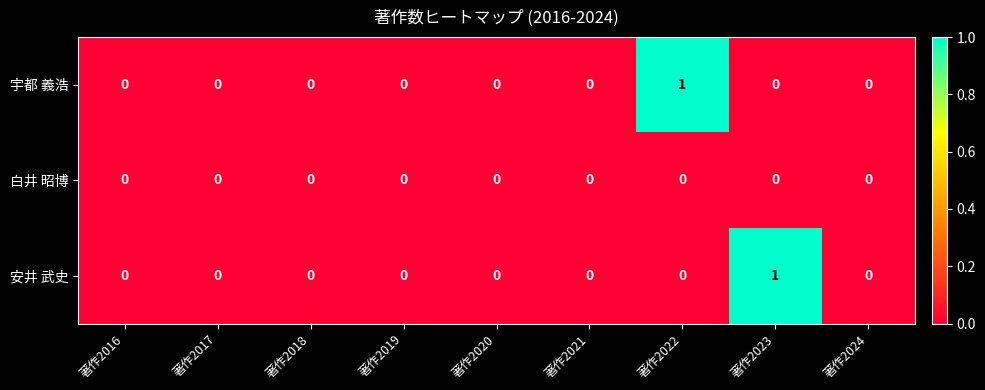

Is it true that 白井 昭博 equals 0 at 著作2020?

True